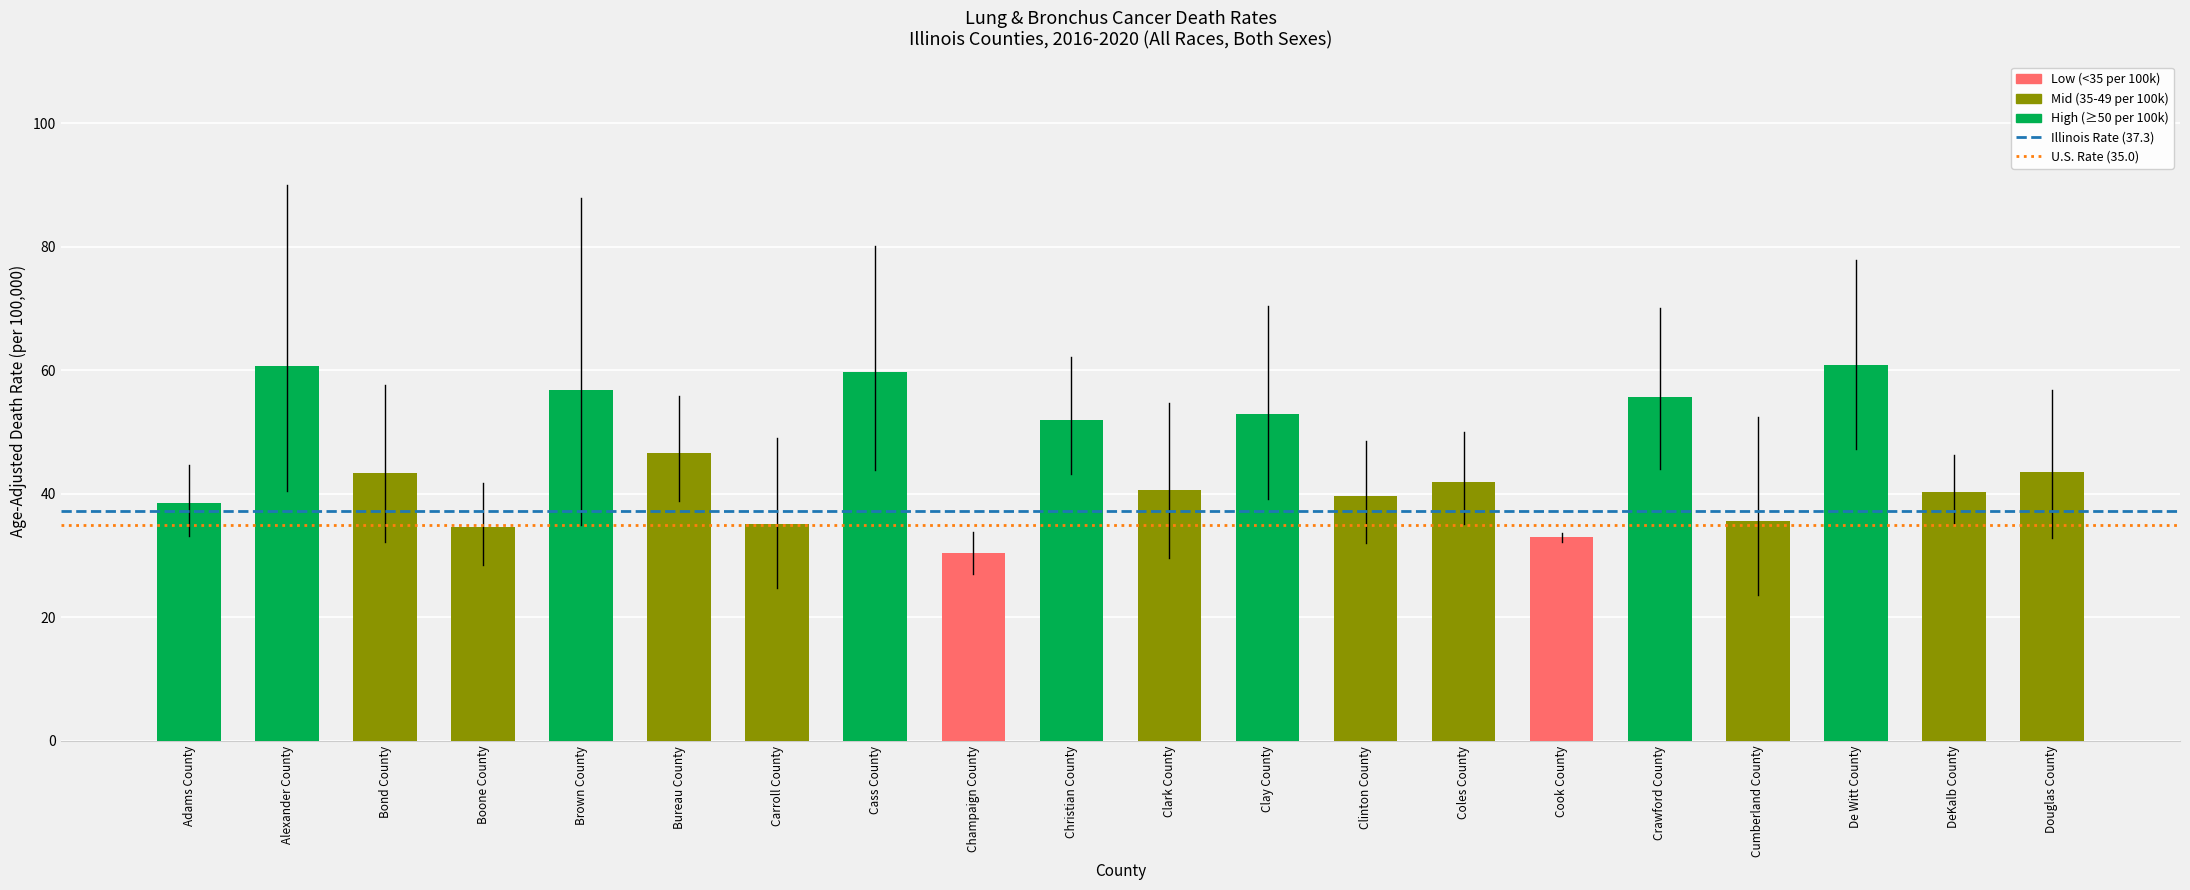

The value at Carroll County is 22.3. True or false?

False